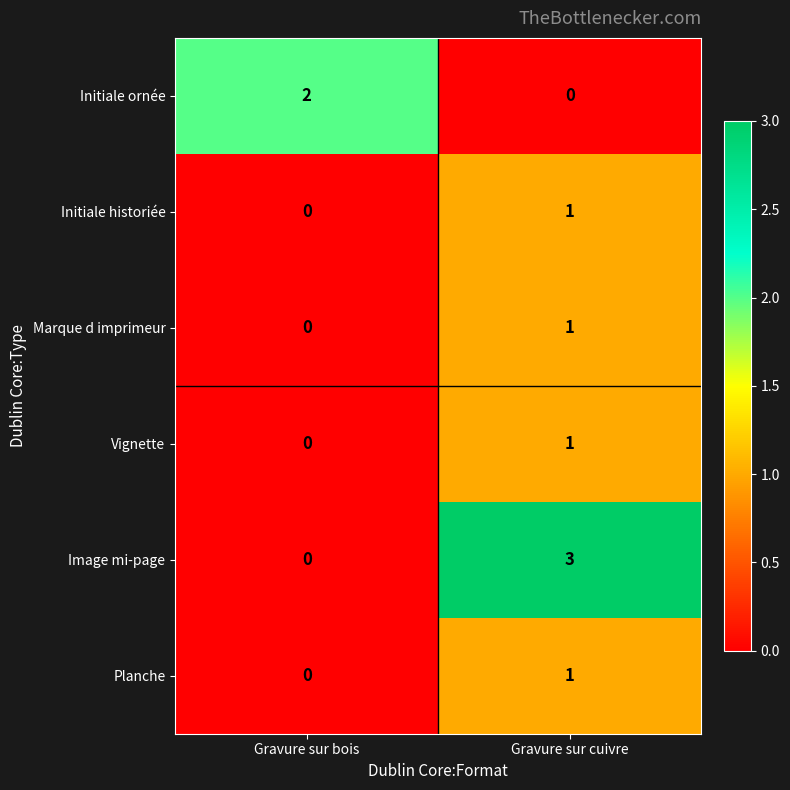

True or false: Image mi-page has a value of 3 at Gravure sur cuivre.

True